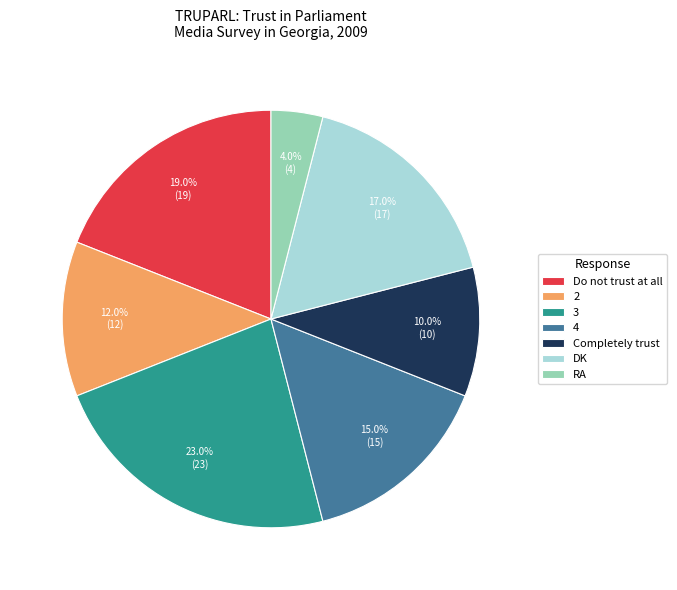

What percentage do 3 and 2 together represent?

35.0%